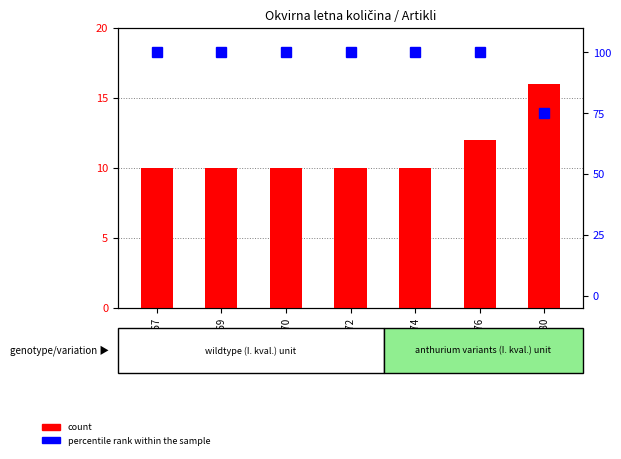

Reading left to right, what are all the values shown in this chart?

count: GSM142367=10	GSM142369=10	GSM142370=10	GSM142372=10	GSM142374=10	GSM142376=12	GSM142380=16
percentile rank within the sample: GSM142367=100	GSM142369=100	GSM142370=100	GSM142372=100	GSM142374=100	GSM142376=100	GSM142380=75